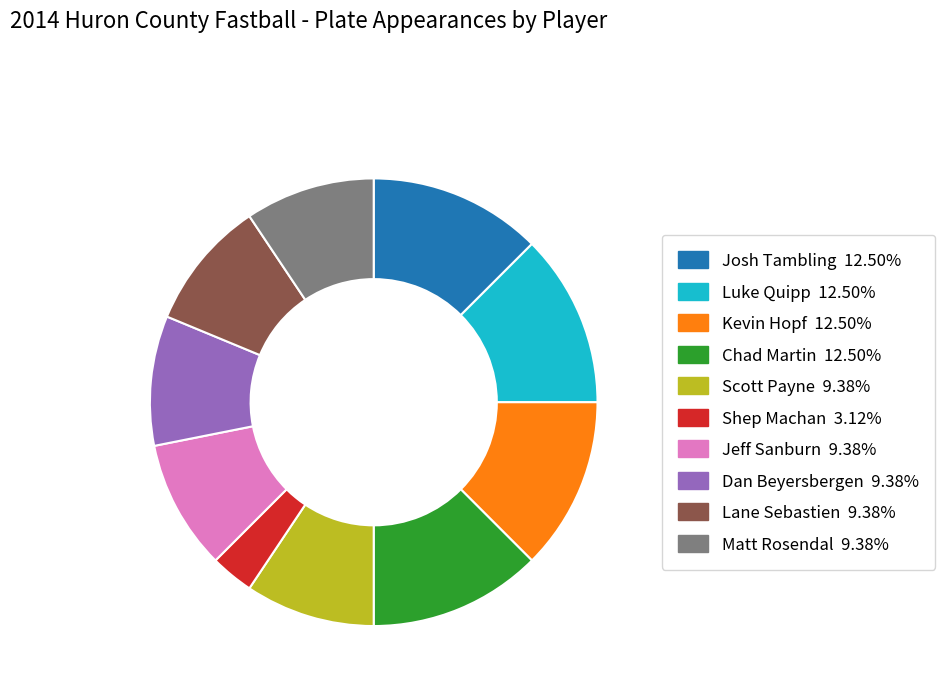

Approximately how many times larger is the value at Lane Sebastien compared to Matt Rosendal?

1.0